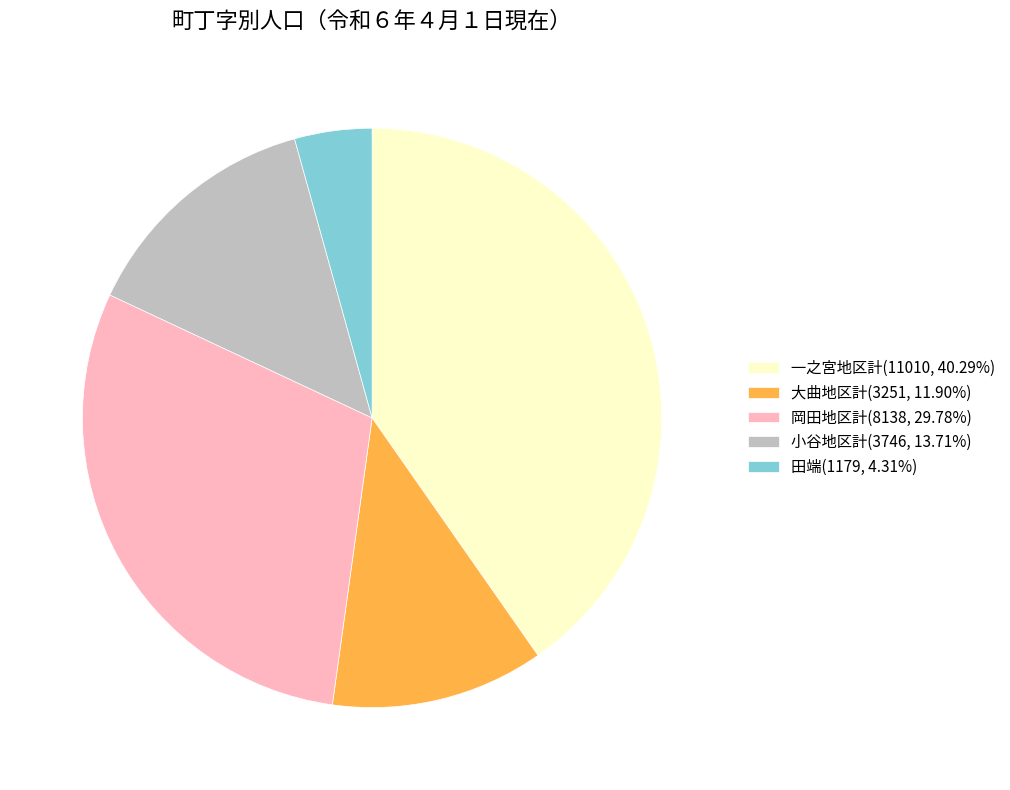

Is 田端 the majority of the pie?

No